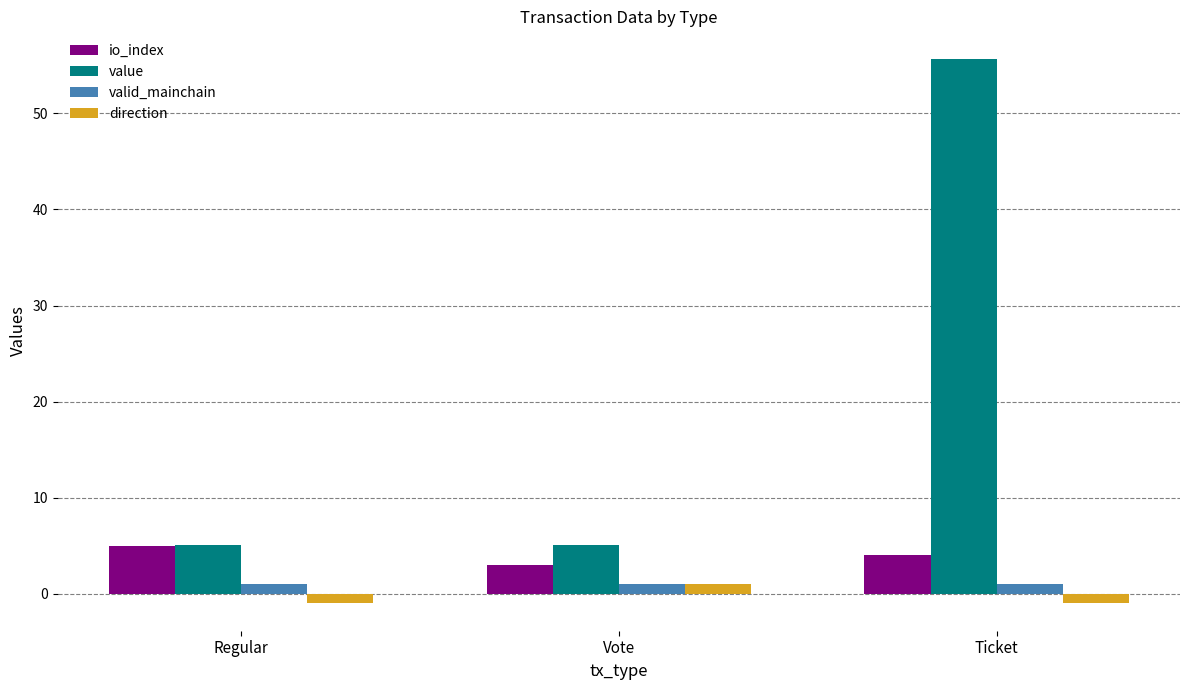

What is the label of the 1st bar from the right?

Ticket